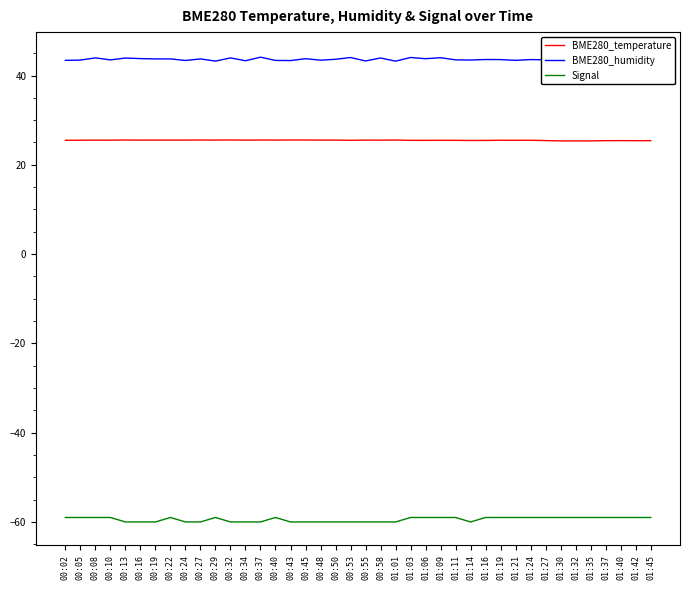

The value of BME280_temperature at 00:22 is 25.5. True or false?

True